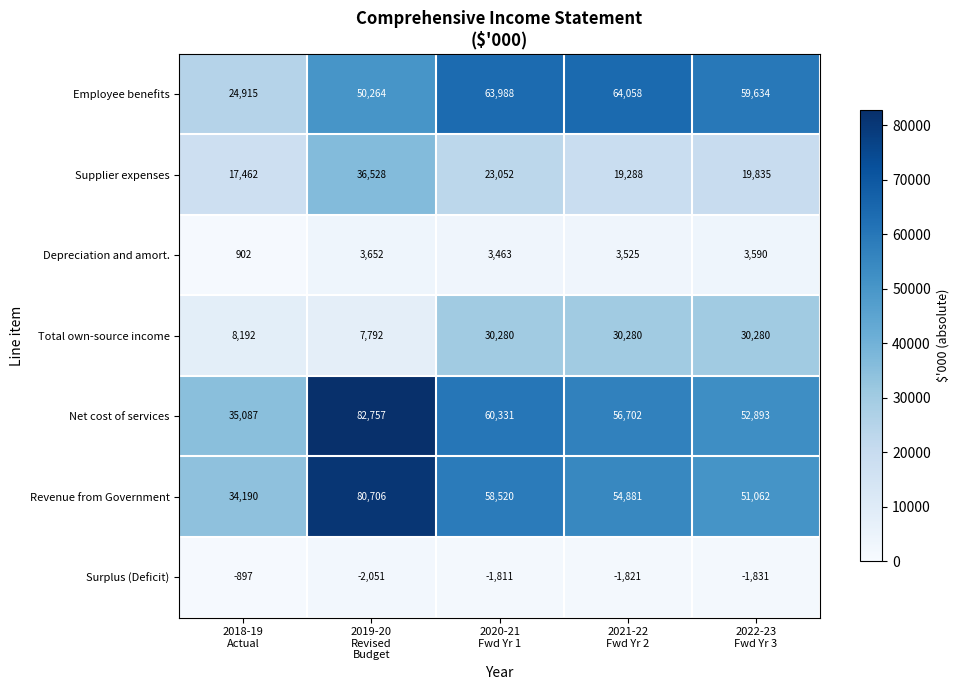

Which series has the largest range (max minus min)?

Net cost of services